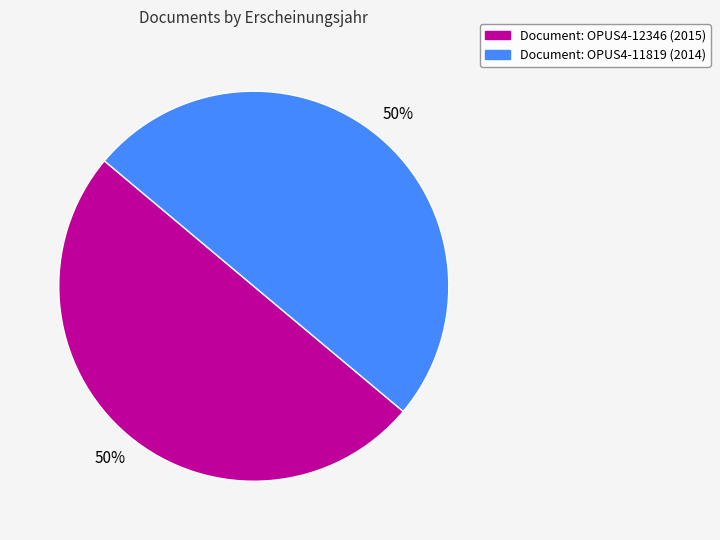

To the nearest percent, what is the average slice percentage?

50%